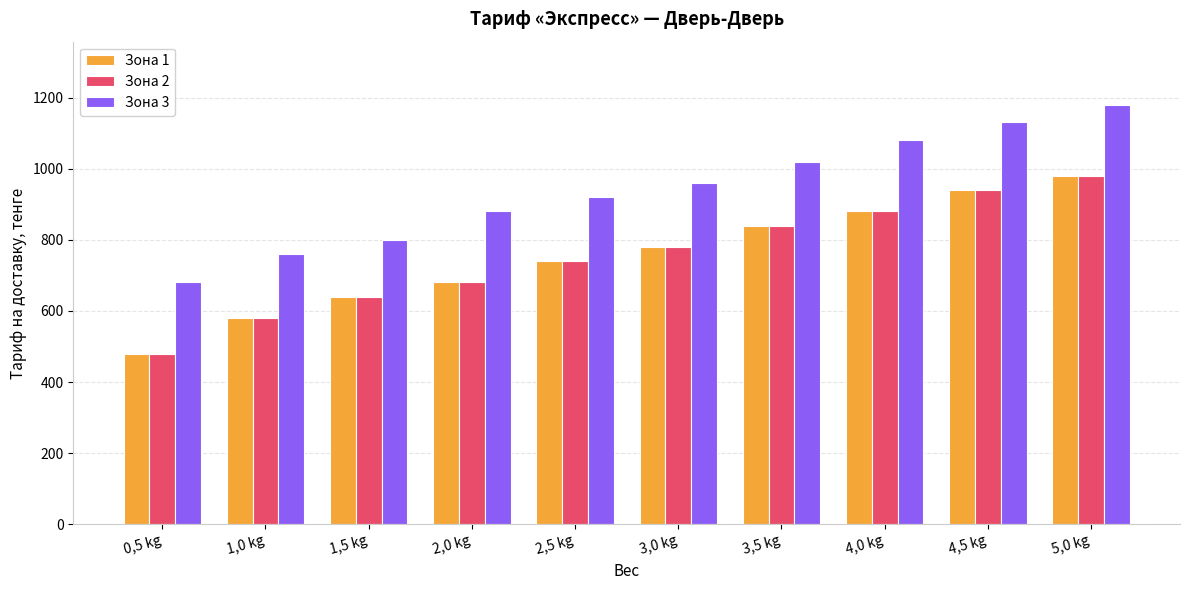

Which series changed the most between 1,5 kg and 5,0 kg?

Зона 3